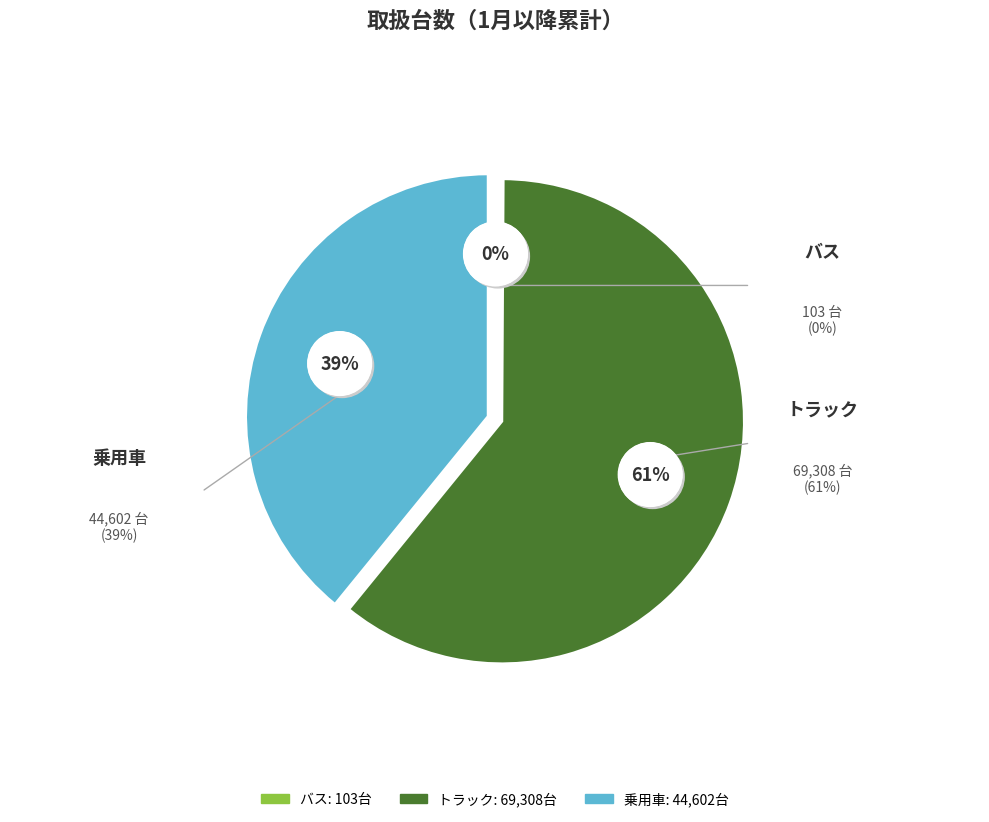

True or false: 乗用車 accounts for 26% of the total.

False